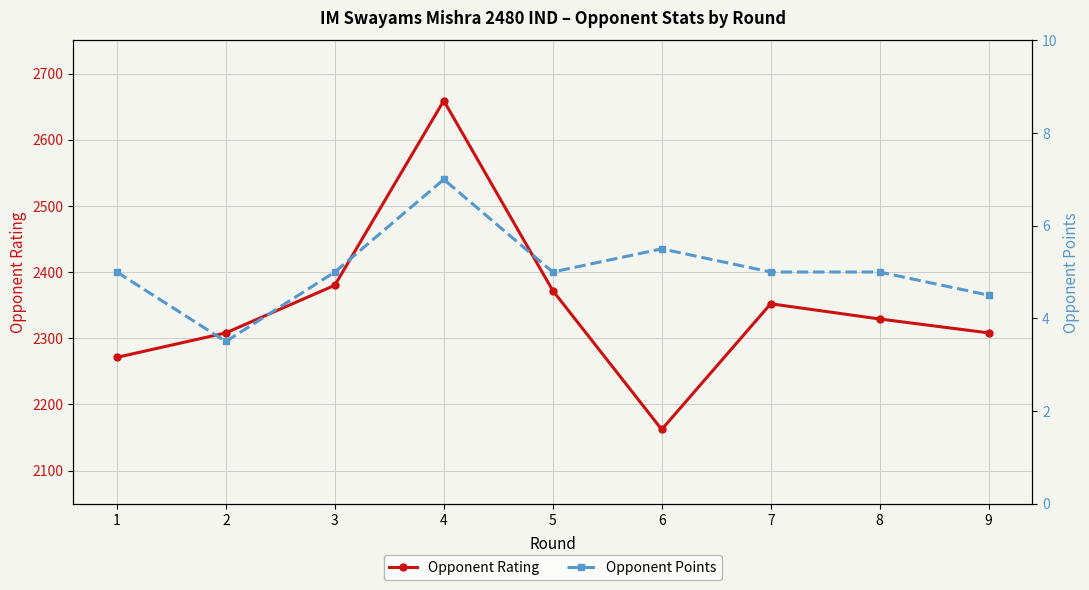

What is the sum of the Opponent Points values at 1 and 8?

10.0